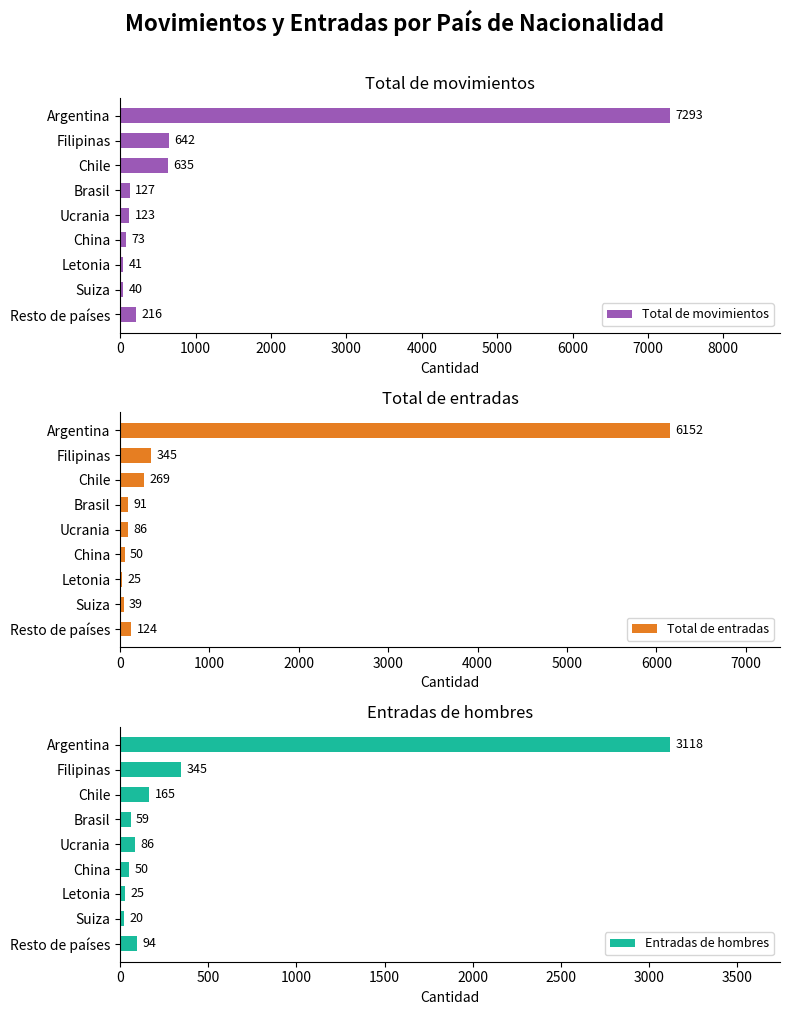

Are the bars grouped side by side (vs. stacked)?

Yes